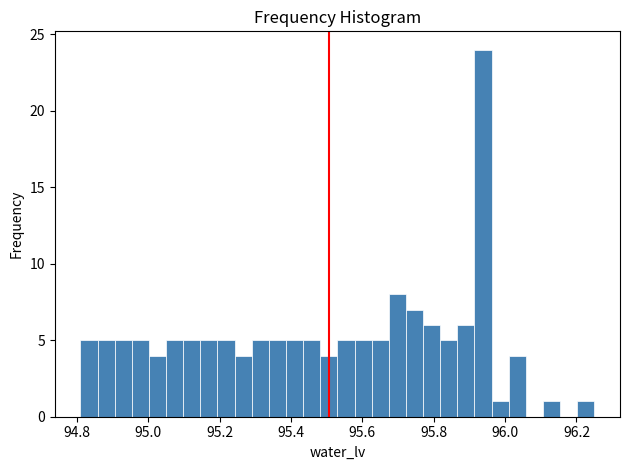

Around what value on the x-axis is the tallest bar? Give the approximate position of its centre, as read against the axis.

95.94